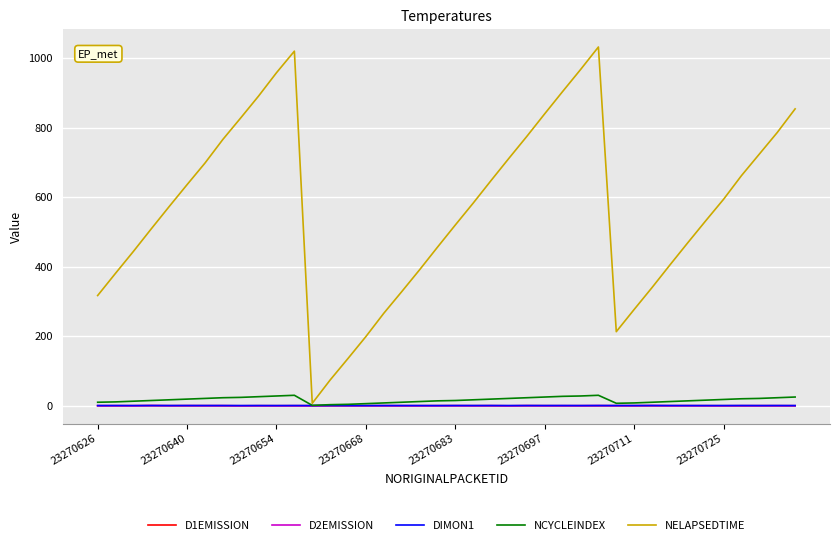

What is the maximum value for NELAPSEDTIME?

1032.0